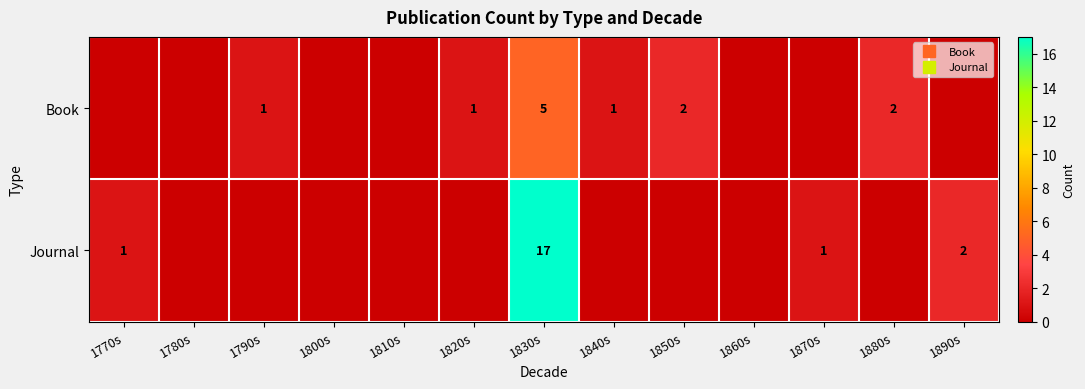

How many series are shown in this chart?

2